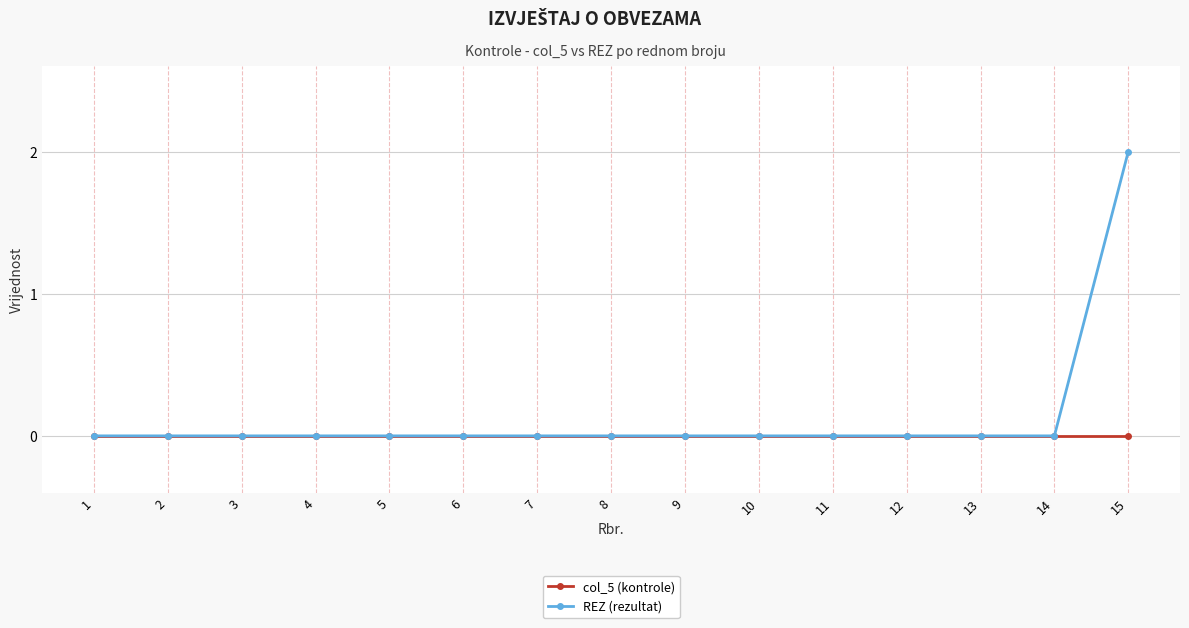

Which series has the largest range (max minus min)?

REZ (rezultat)